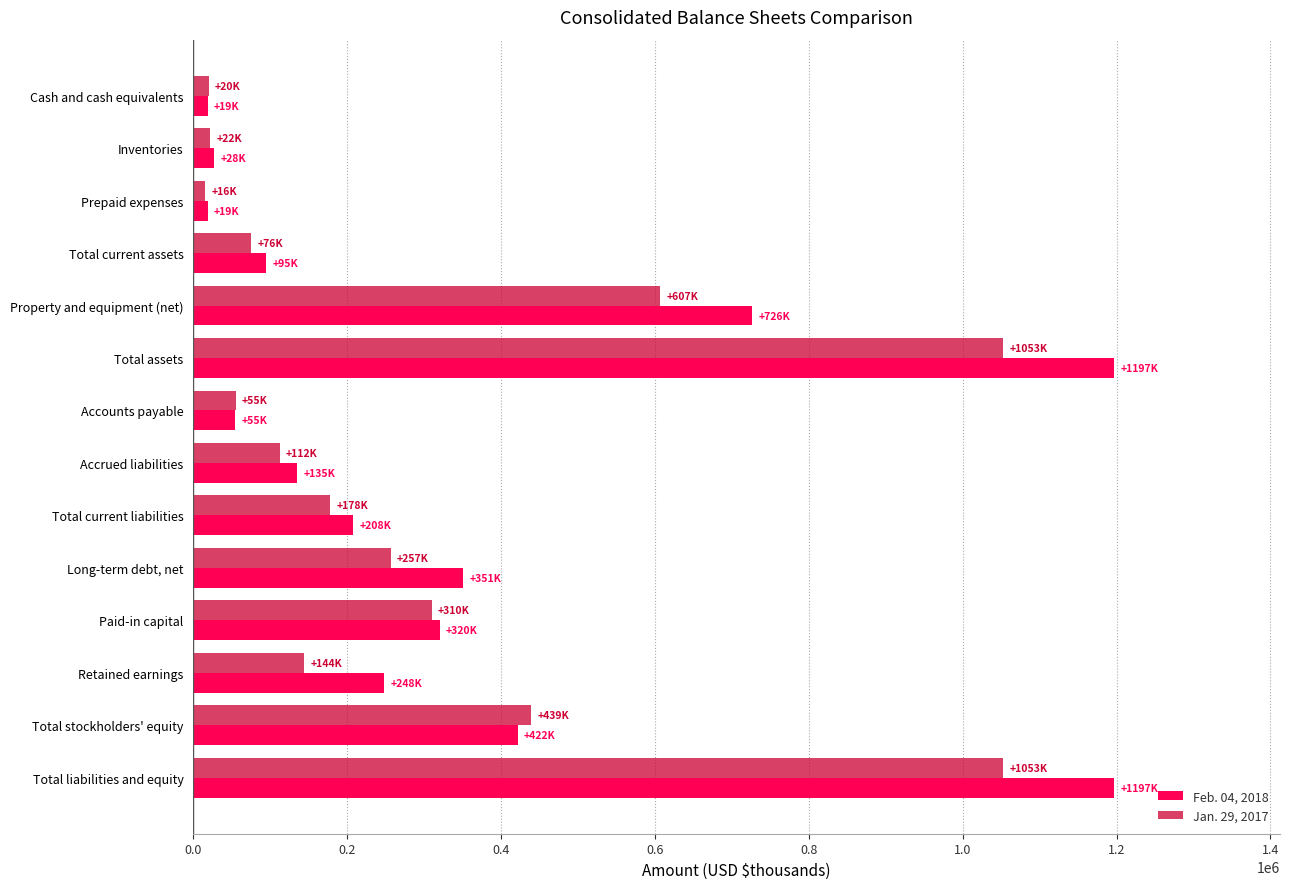

Rank the series by their maximum value, from highest to lowest.

Feb. 04, 2018, Jan. 29, 2017